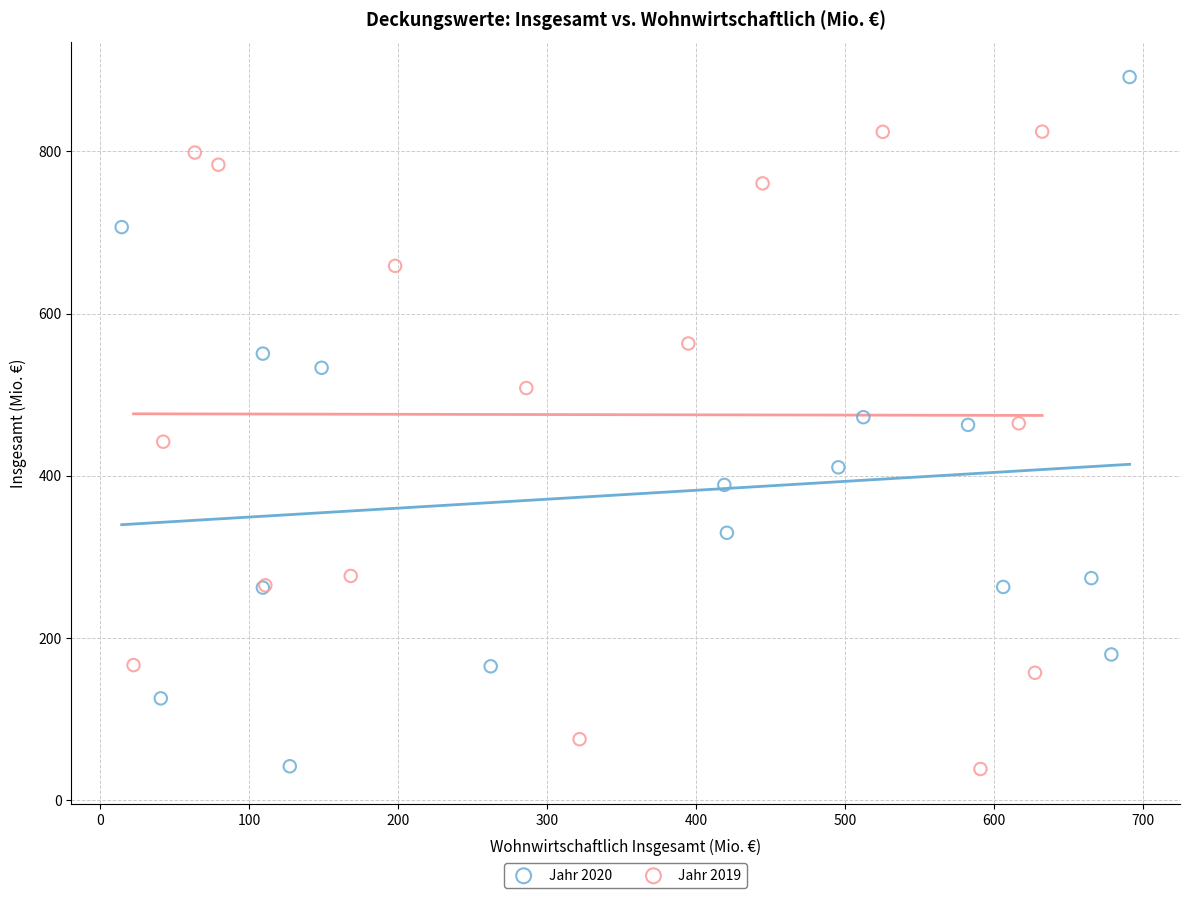

What are all the series names shown in the legend?

Jahr 2020, Jahr 2019